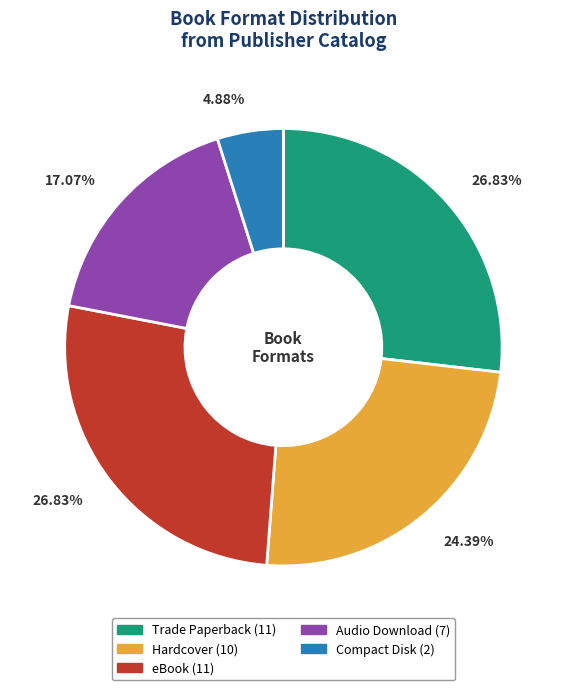

Which category has the smallest portion of the pie?

Compact Disk